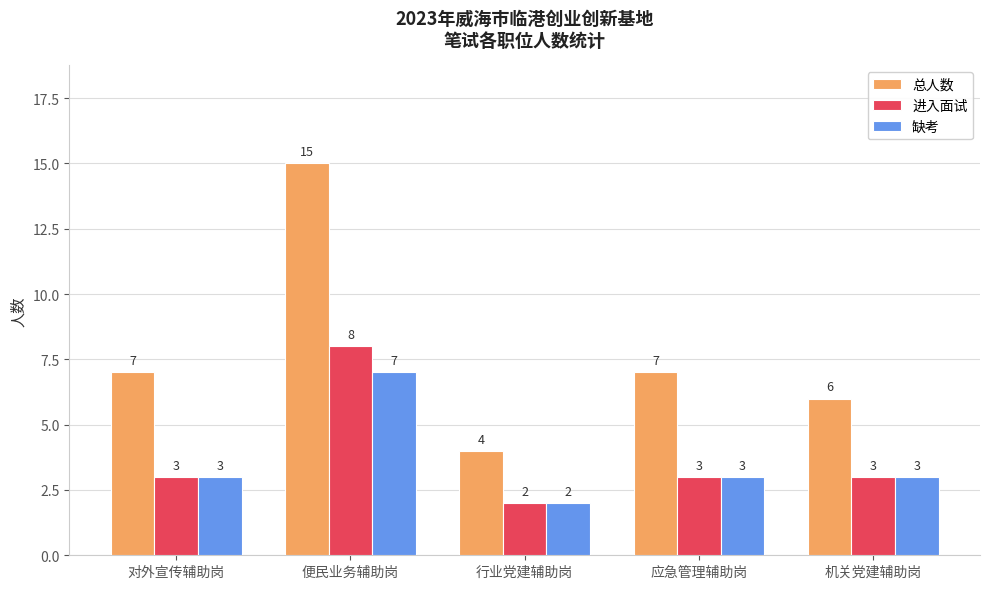

Reading right to left, transcribe all the data shown in this chart.

总人数: 机关党建辅助岗=6	应急管理辅助岗=7	行业党建辅助岗=4	便民业务辅助岗=15	对外宣传辅助岗=7
进入面试: 机关党建辅助岗=3	应急管理辅助岗=3	行业党建辅助岗=2	便民业务辅助岗=8	对外宣传辅助岗=3
缺考: 机关党建辅助岗=3	应急管理辅助岗=3	行业党建辅助岗=2	便民业务辅助岗=7	对外宣传辅助岗=3